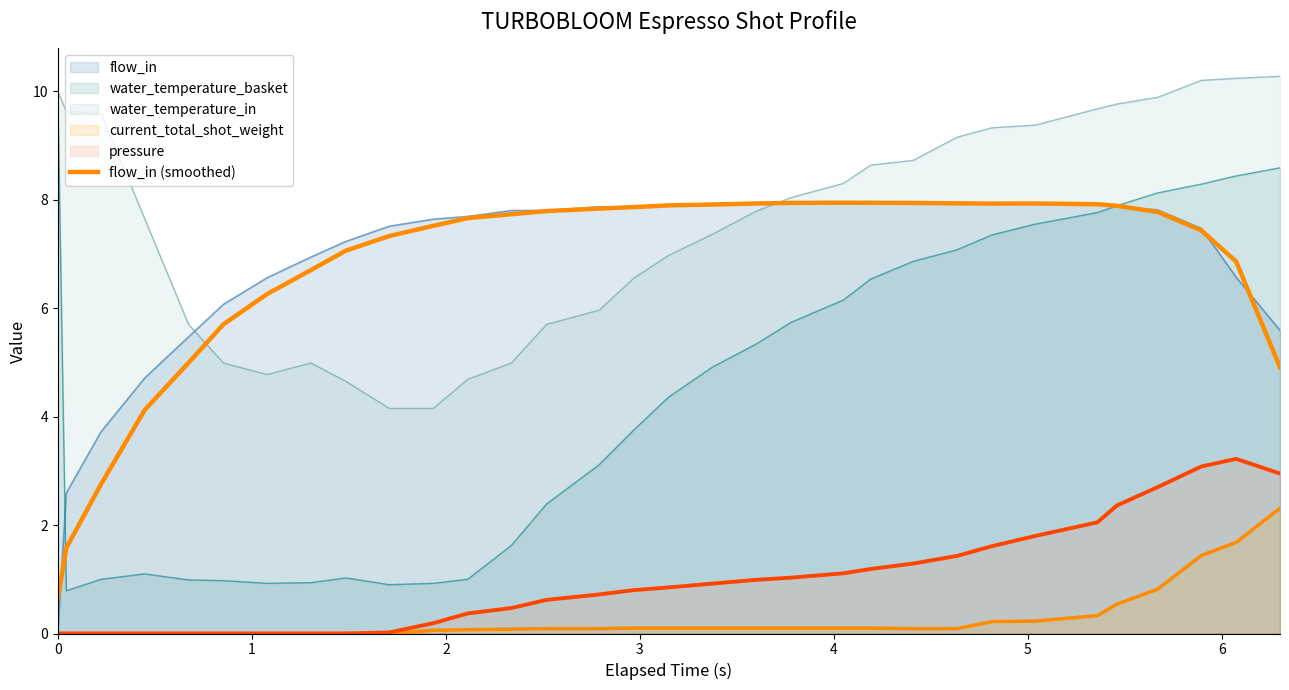

The value at 22 is 13.9. True or false?

False